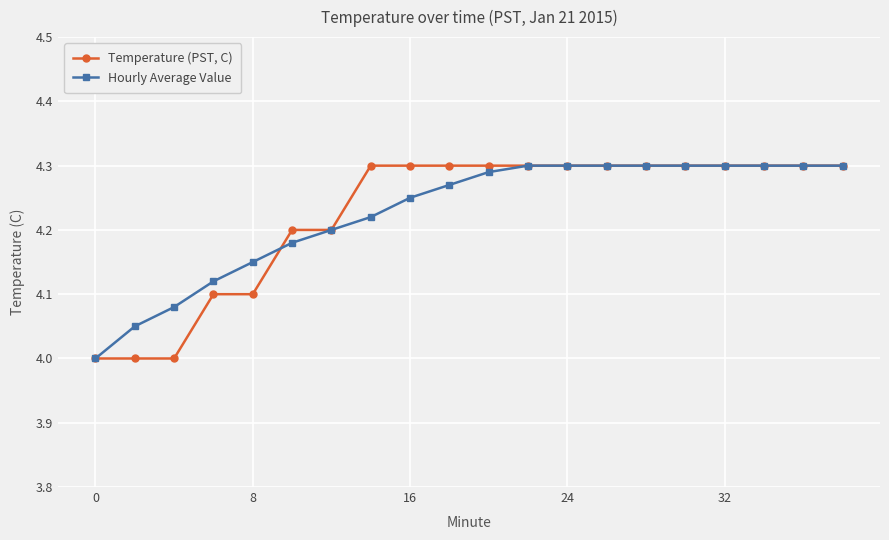

List the series in order of their overall mean, highest first.

Hourly Average Value, Temperature (PST, C)